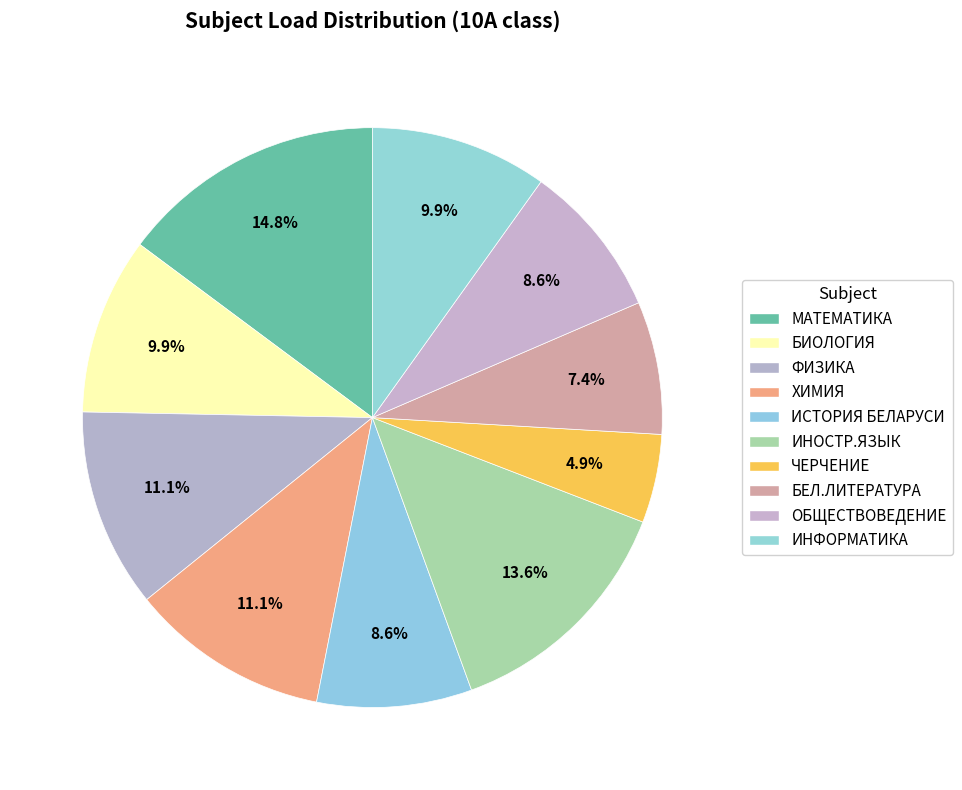

How many segments does this pie chart have?

10